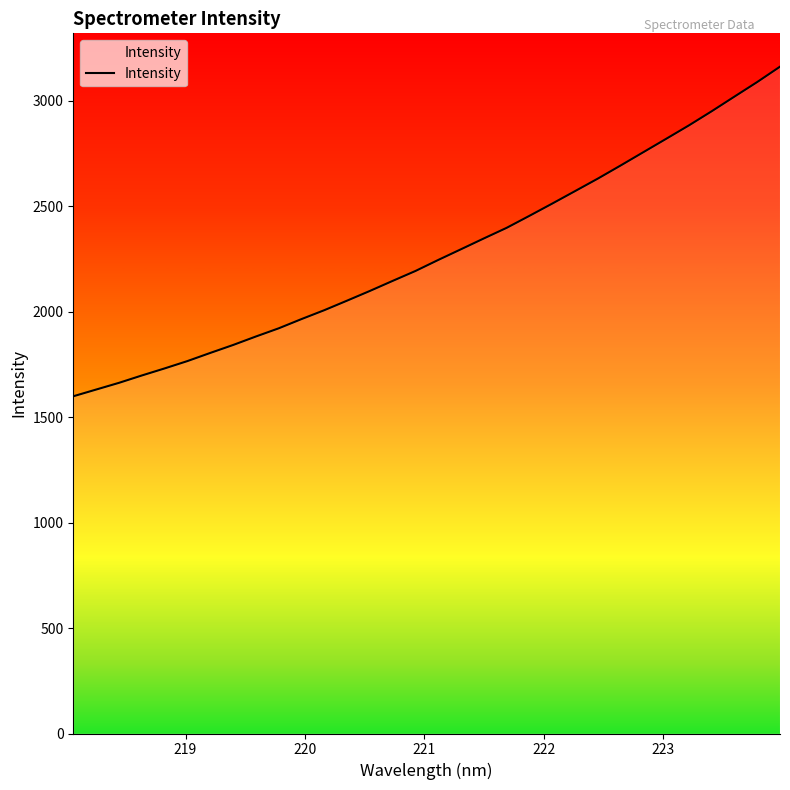

What is the greatest value displayed?

3162.0